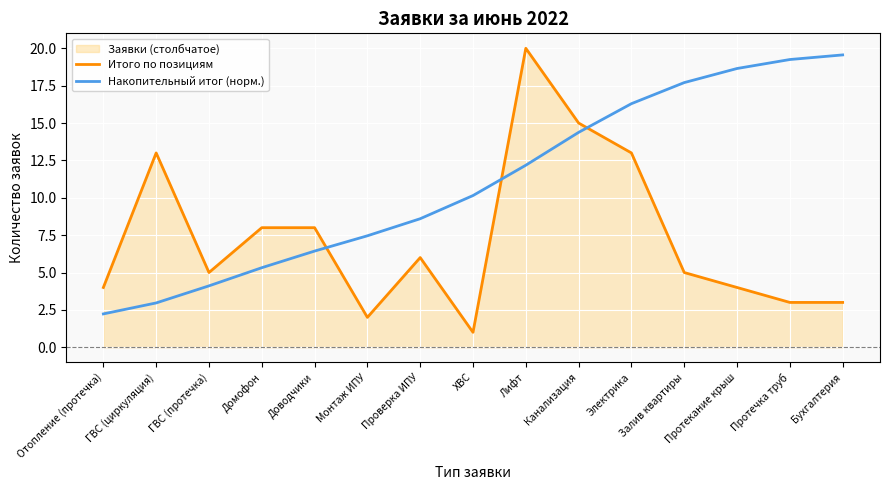

Is the value of Итого по позициям at Бухгалтерия greater than the value of Накопительный итог (норм.) at Протекание крыш?

No